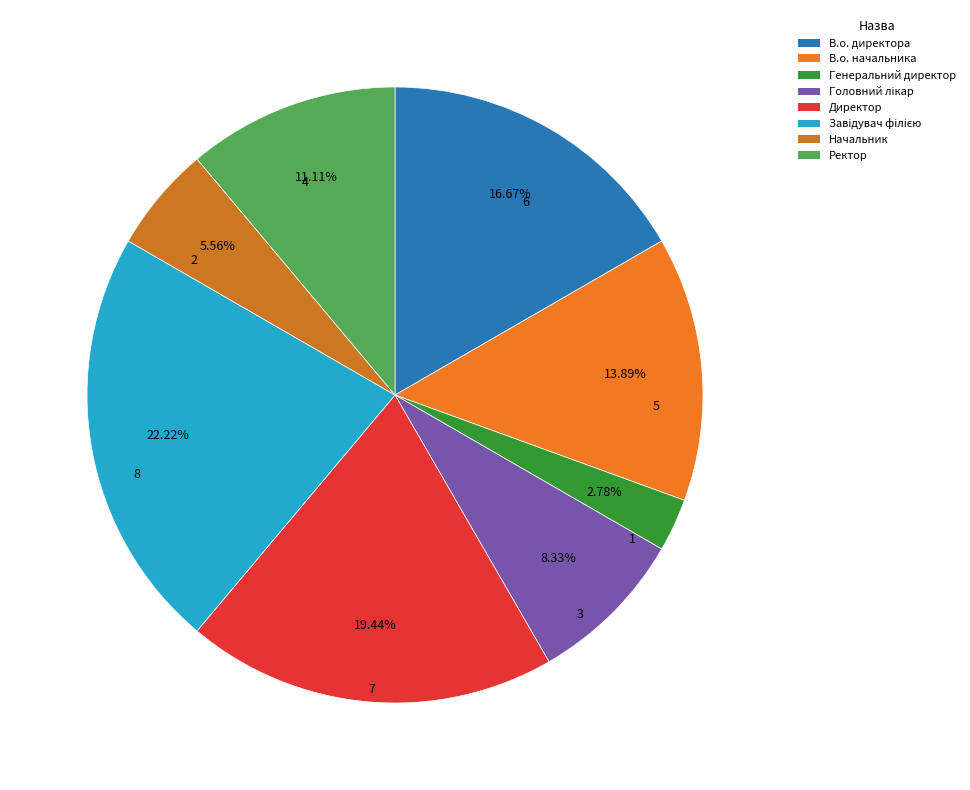

What percentage is the Генеральний директор slice, to the nearest percent?

3%